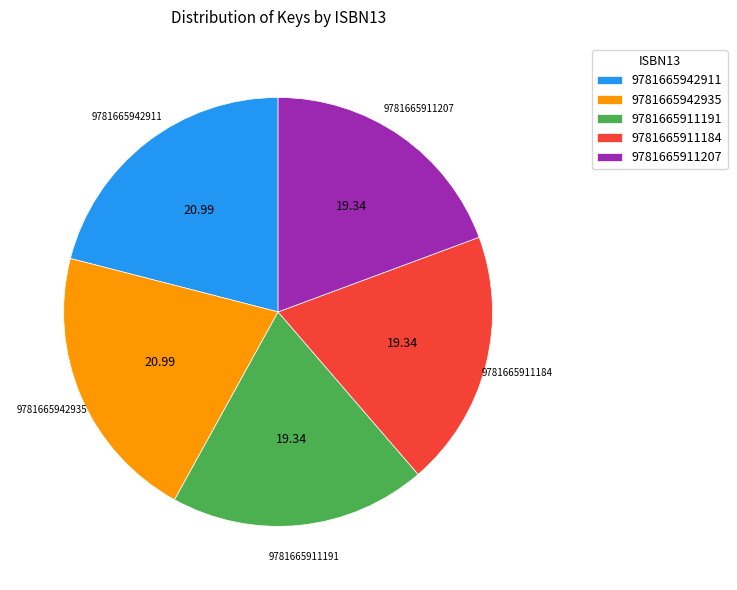

Is it true that 9781665942911 is 28% of the pie?

False